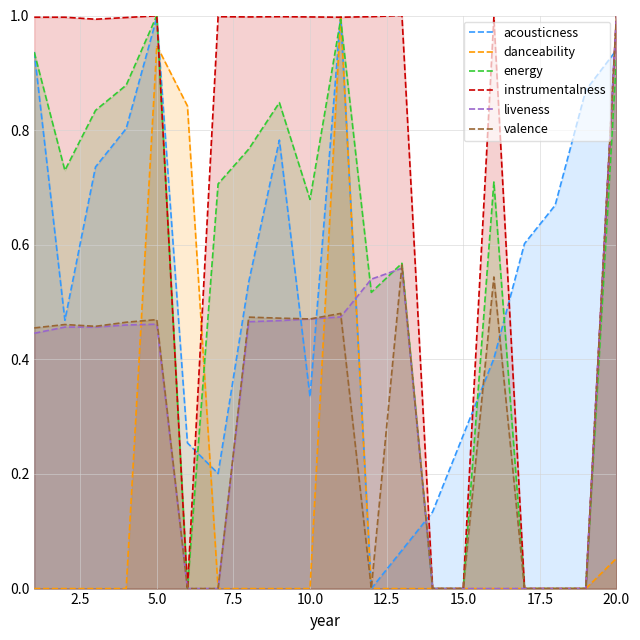

How many lines are shown in the chart?

6